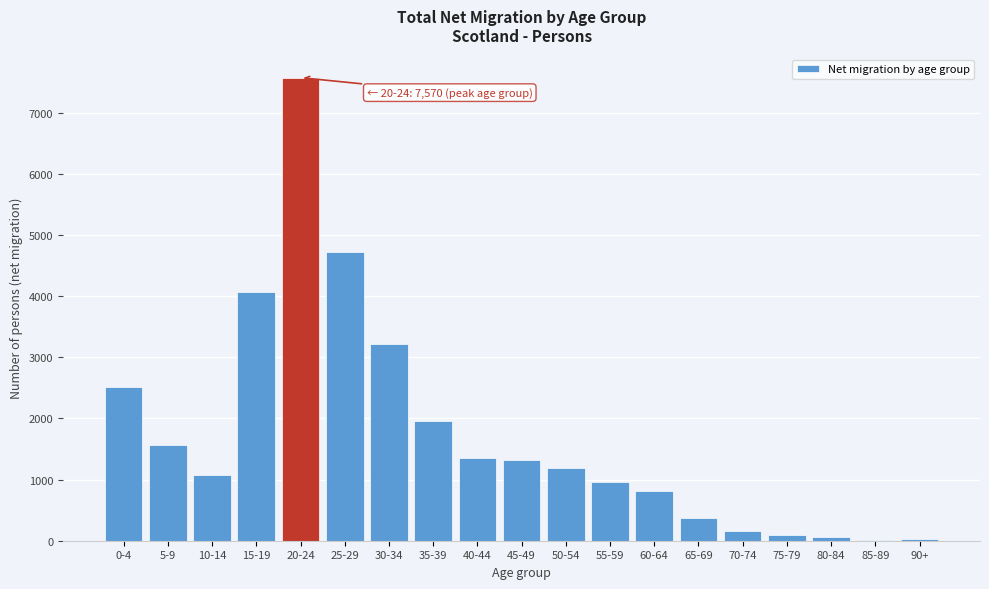

What is the sum of all values?

33049